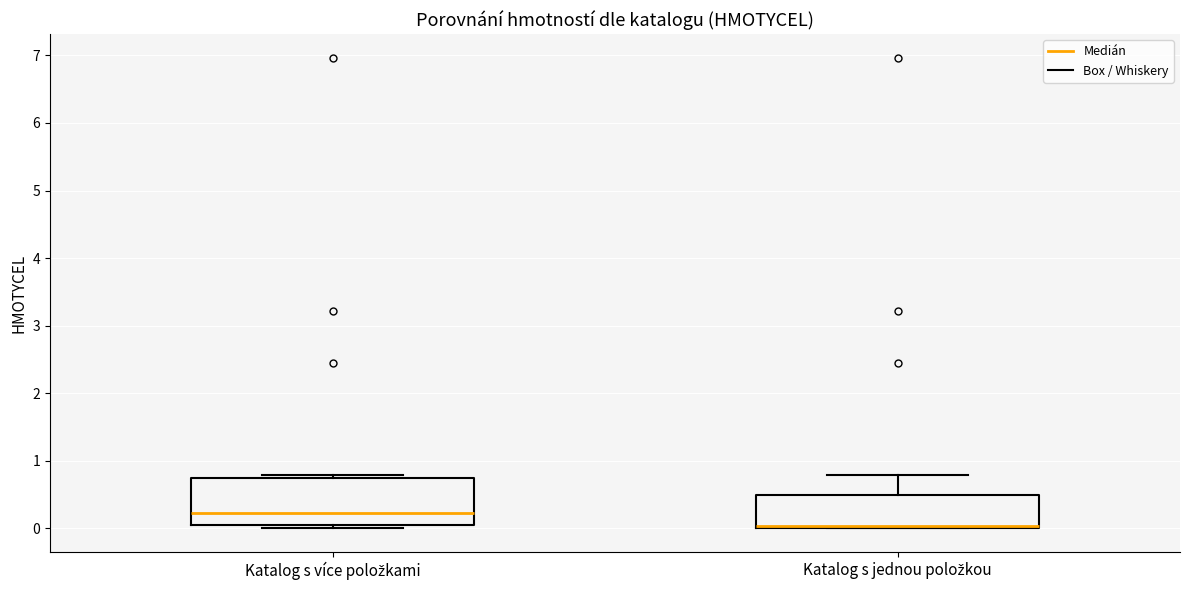

Which box has the highest median line?

Katalog s více položkami